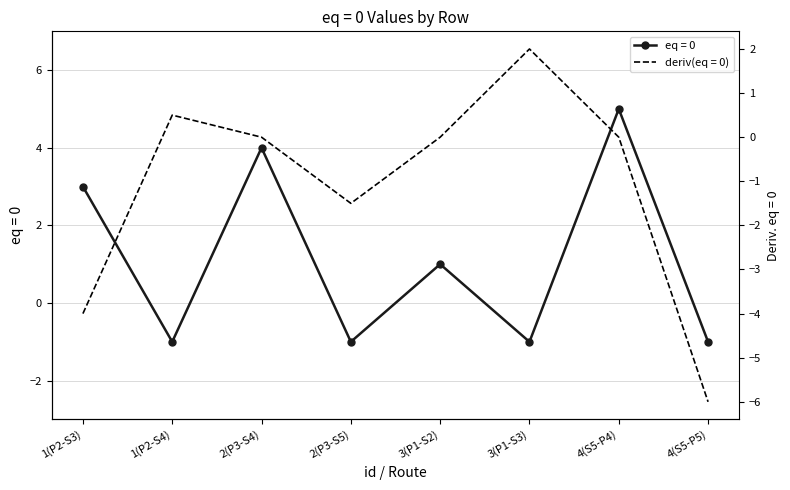

What is the difference between the values at 3(P1-S3) and 3(P1-S2)?

2